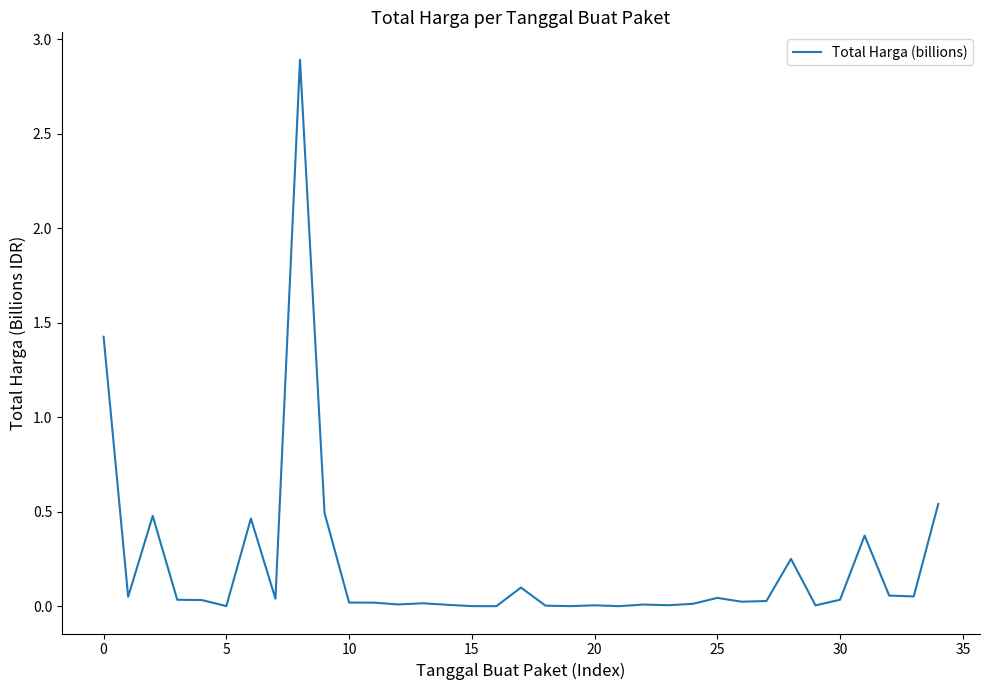

What is the difference between the maximum and minimum values?

2.9